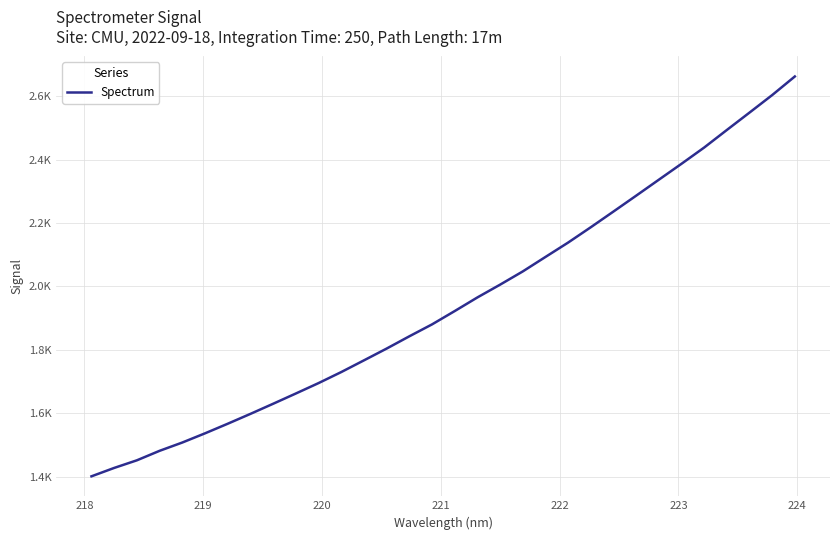

Reading left to right, extract all data points from this chart.

1401.8	1428.2	1452.3	1482.2	1508.3	1537.3	1567.5	1598.6	1630.5	1662.8	1695.6	1730.4	1767.2	1804.4	1843.0	1880.6	1922.6	1965.5	2005.8	2047.5	2093.1	2138.4	2186.8	2236.3	2286.2	2336.4	2386.7	2437.9	2493.2	2548.0	2603.2	2661.8